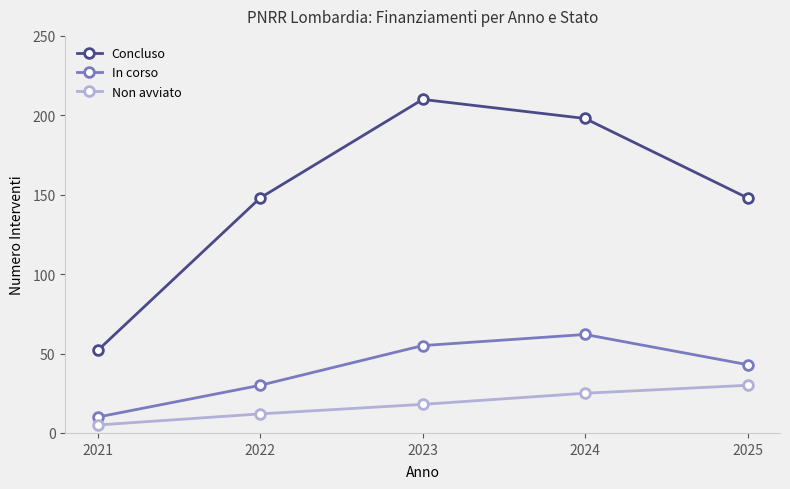

True or false: Non avviato and In corso intersect in this chart.

False